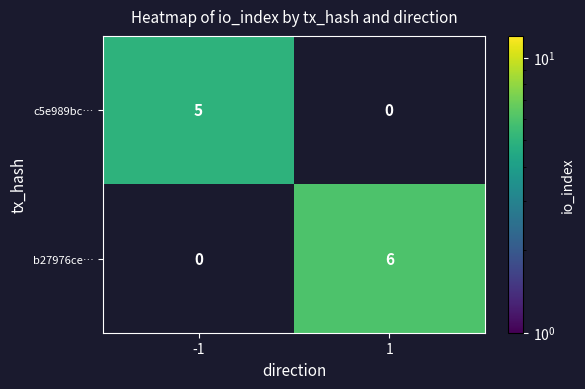

Which series has the widest spread of values?

b27976ce…